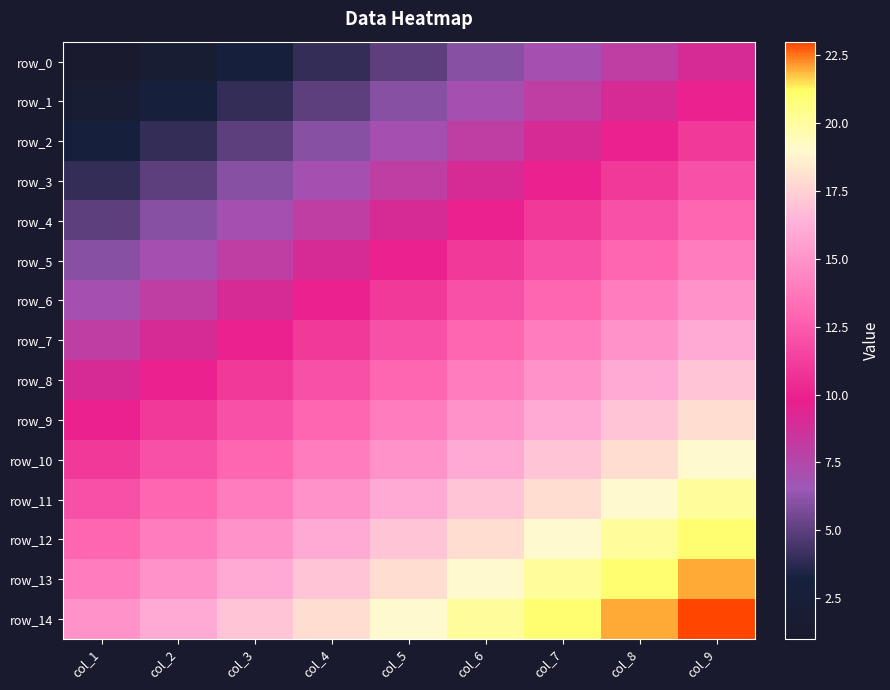

How many values in the row_14 series exceed 19?

4